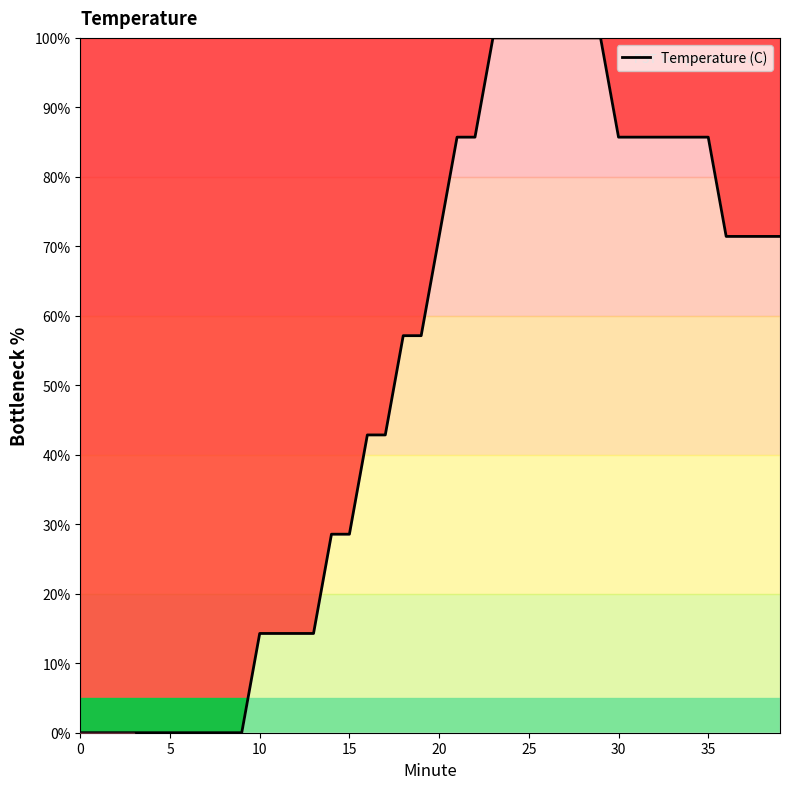

What is the greatest value displayed?

100.0